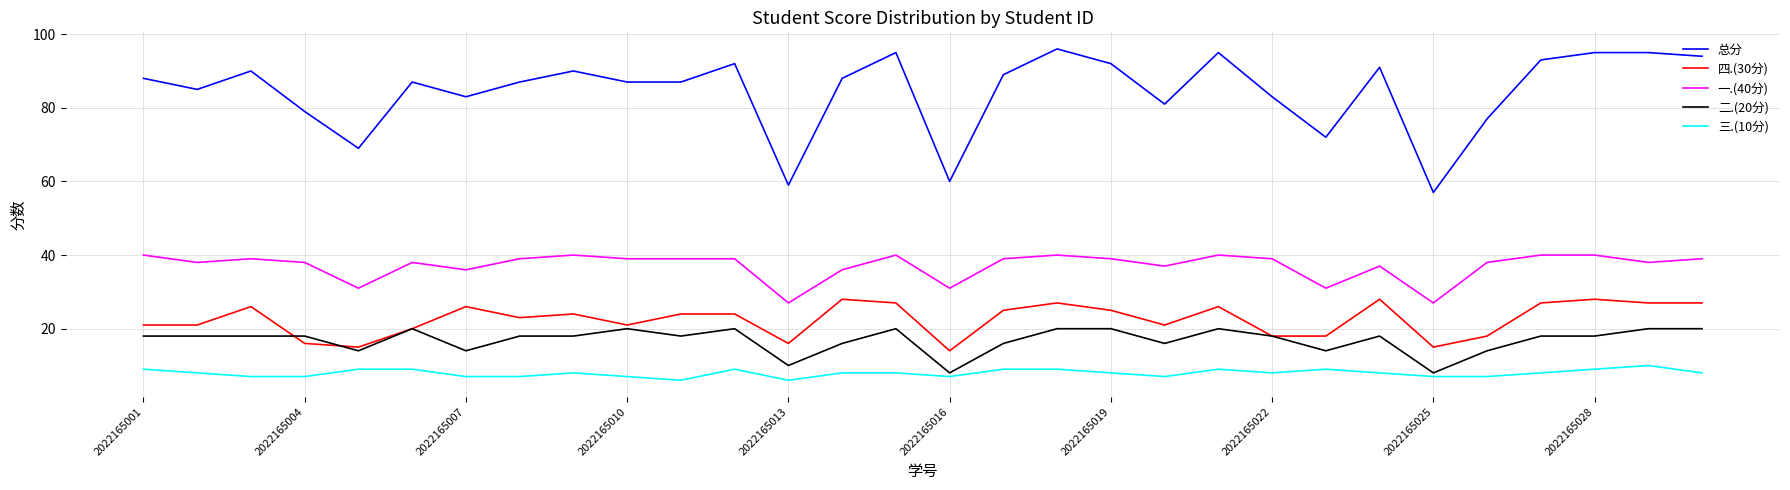

True or false: 总分 and 四.(30分) cross at least once.

False